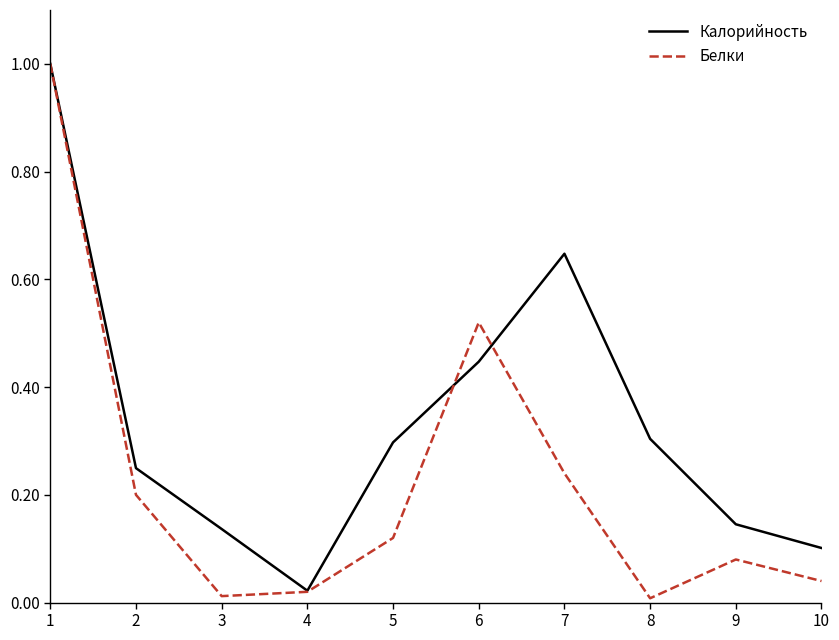

Rank the series by their average value, from lowest to highest.

Белки, Калорийность